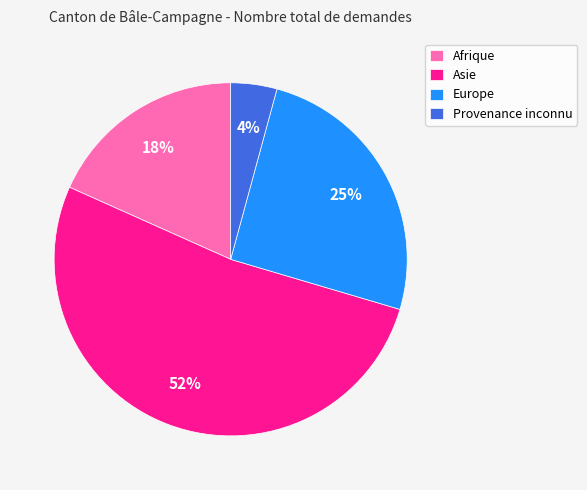

How many segments does this pie chart have?

4